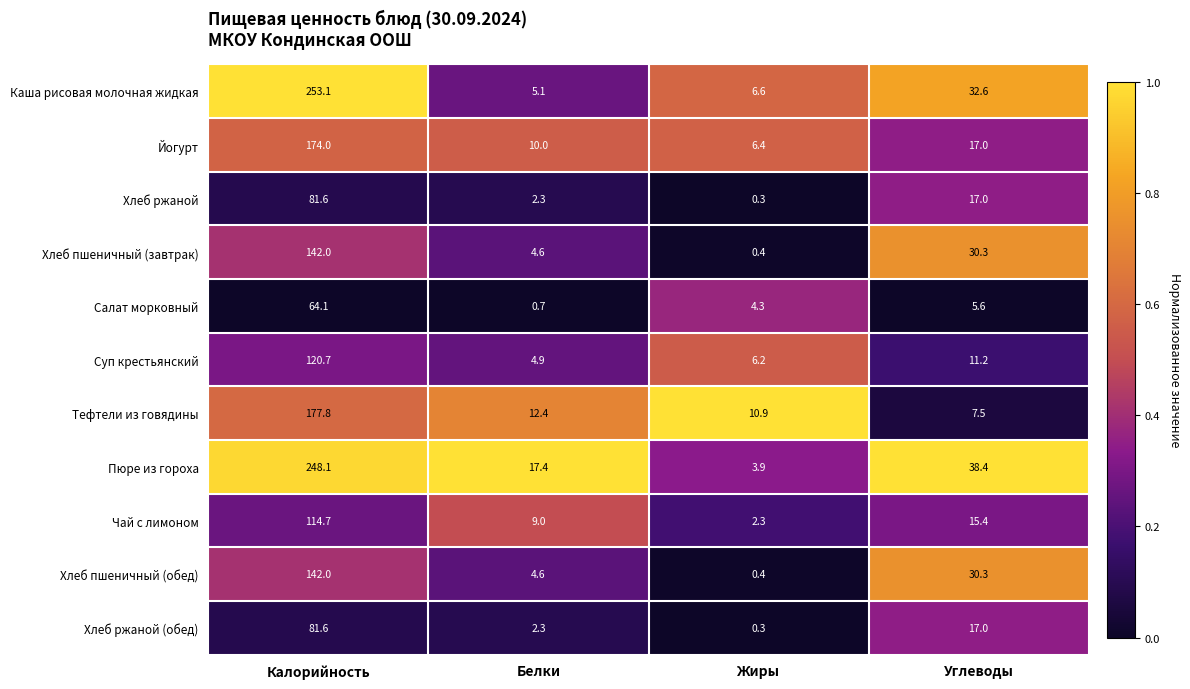

The value of Суп крестьянский at Белки is 4.9. True or false?

True